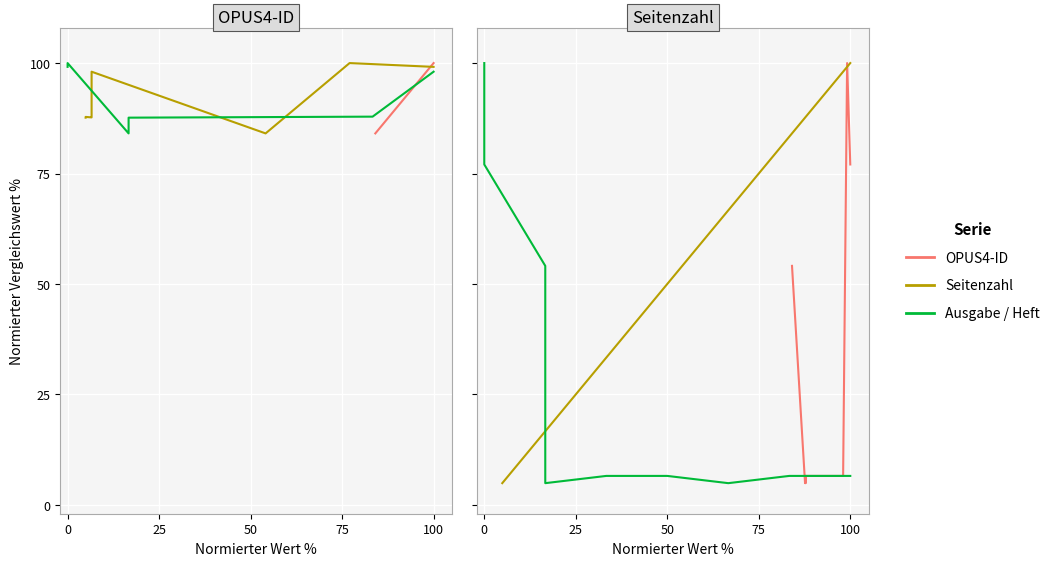

What is the difference between the highest and lowest values at 100?

1.6